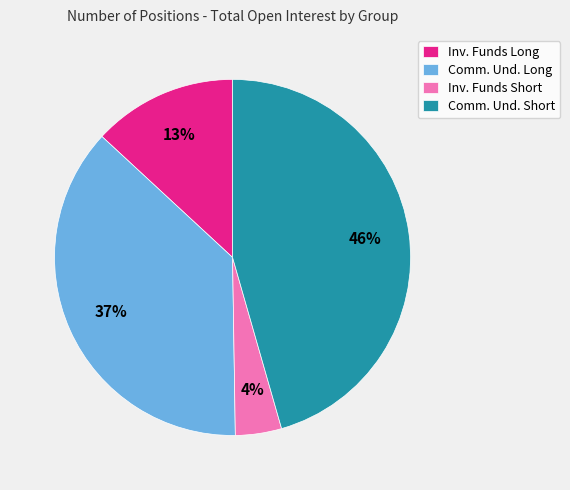

Rank the categories by value from lowest to highest.

Inv. Funds Short, Inv. Funds Long, Comm. Und. Long, Comm. Und. Short